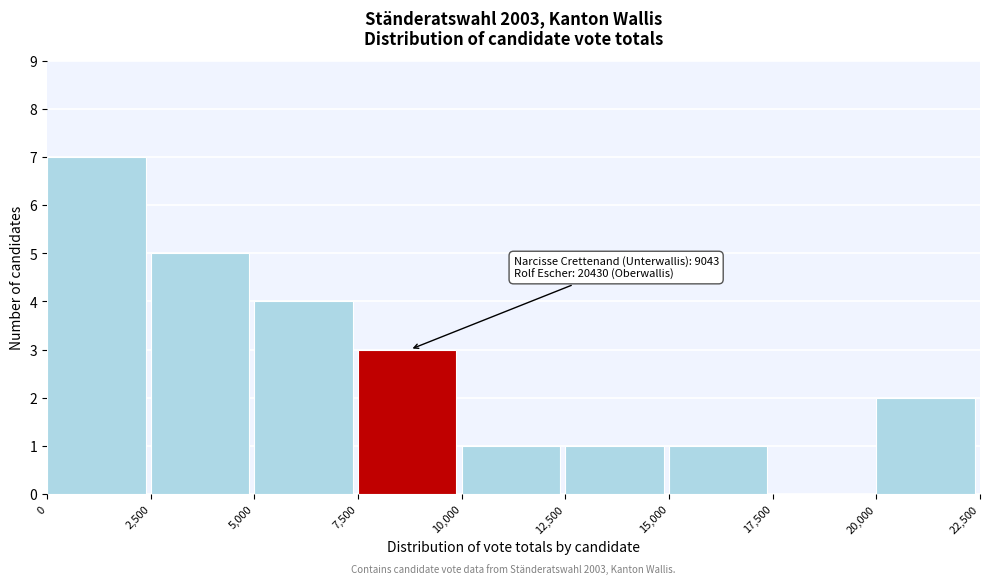

Over which range of the x-axis is the bar tallest?

0 to 2,500